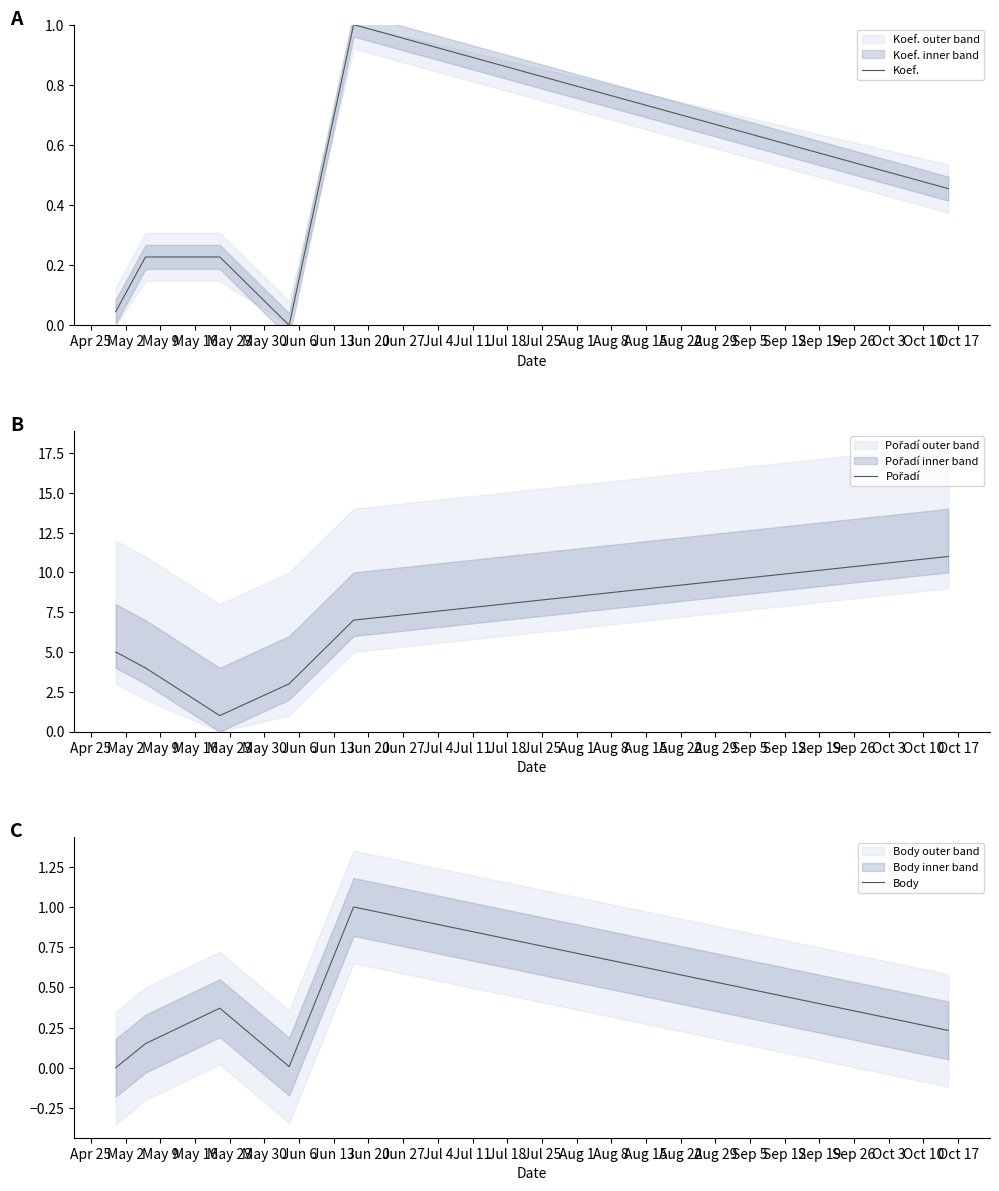

How many lines are shown in the chart?

3